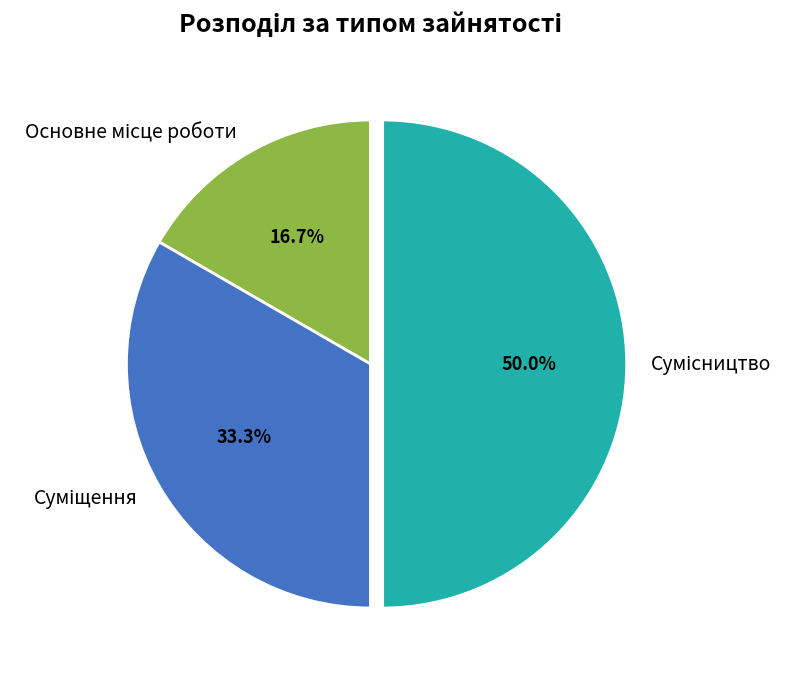

To the nearest percent, what portion does Основне місце роботи represent?

17%